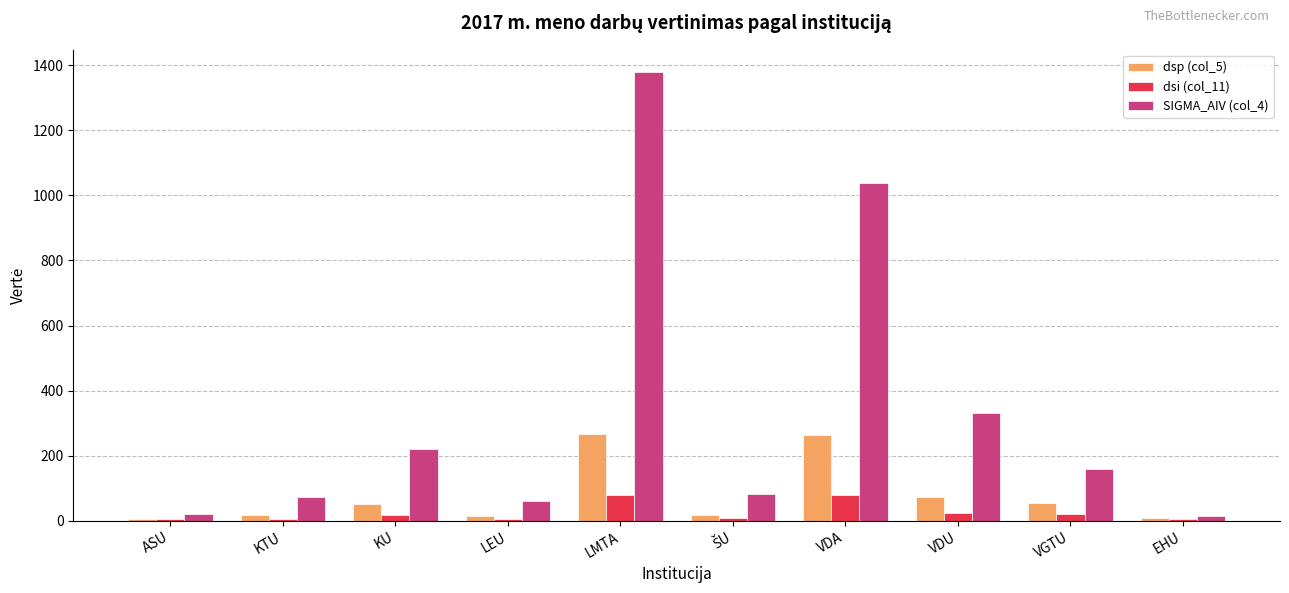

What are all the series names shown in the legend?

dsp (col_5), dsi (col_11), SIGMA_AIV (col_4)